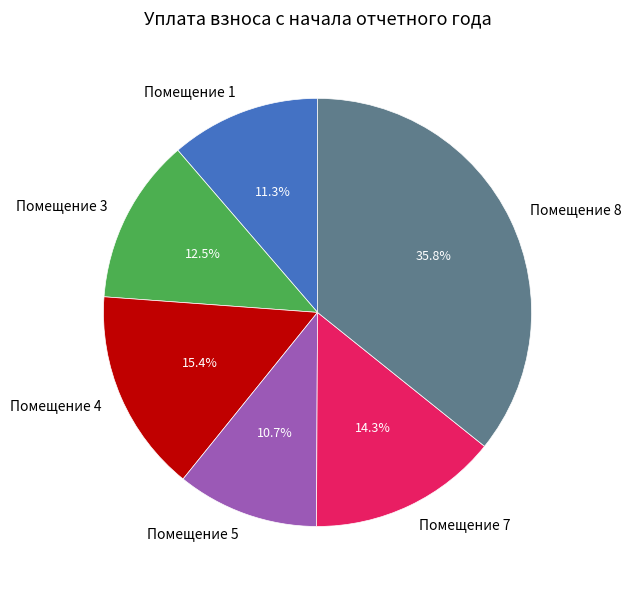

Approximately how many times larger is the value at Помещение 7 compared to Помещение 3?

1.1